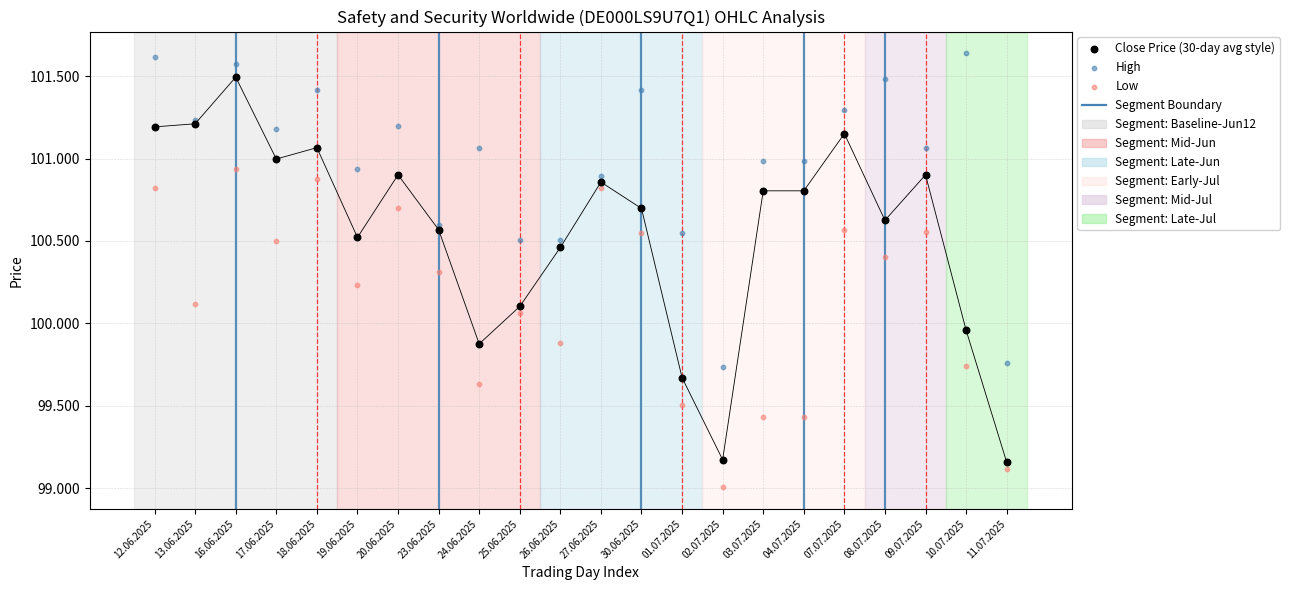

Which series contains the lowest Y value?

Low